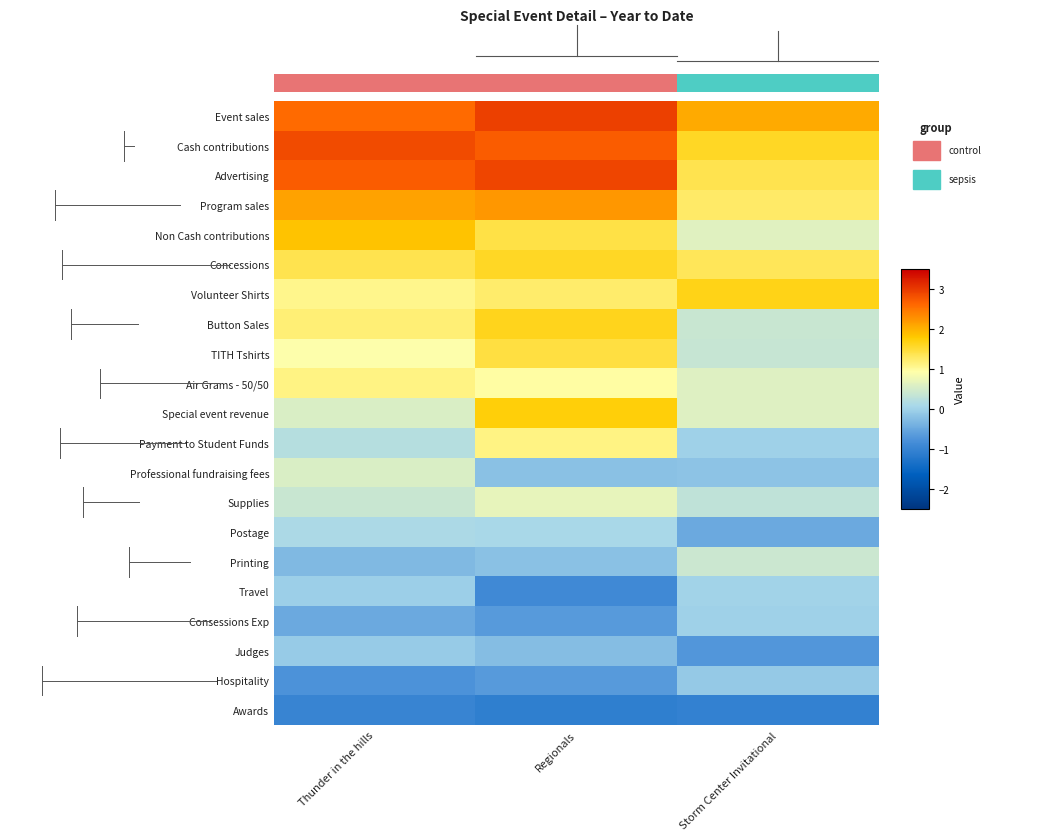

Which category has the lowest value in the Travel series?

Regionals